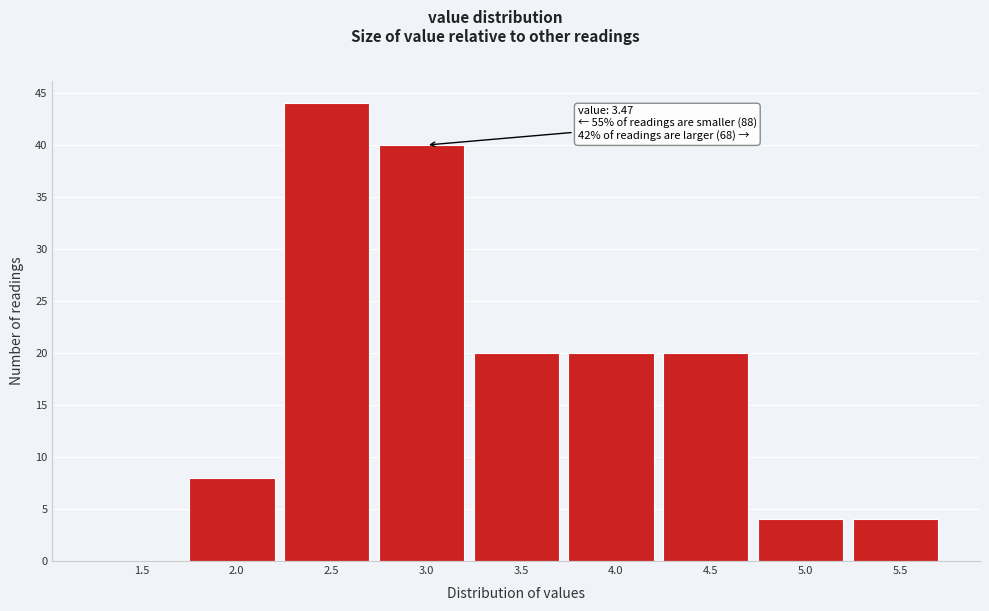

Reading left to right, list all the values displayed in this chart.

1.5=0	2.0=8	2.5=44	3.0=40	3.5=20	4.0=20	4.5=20	5.0=4	5.5=4